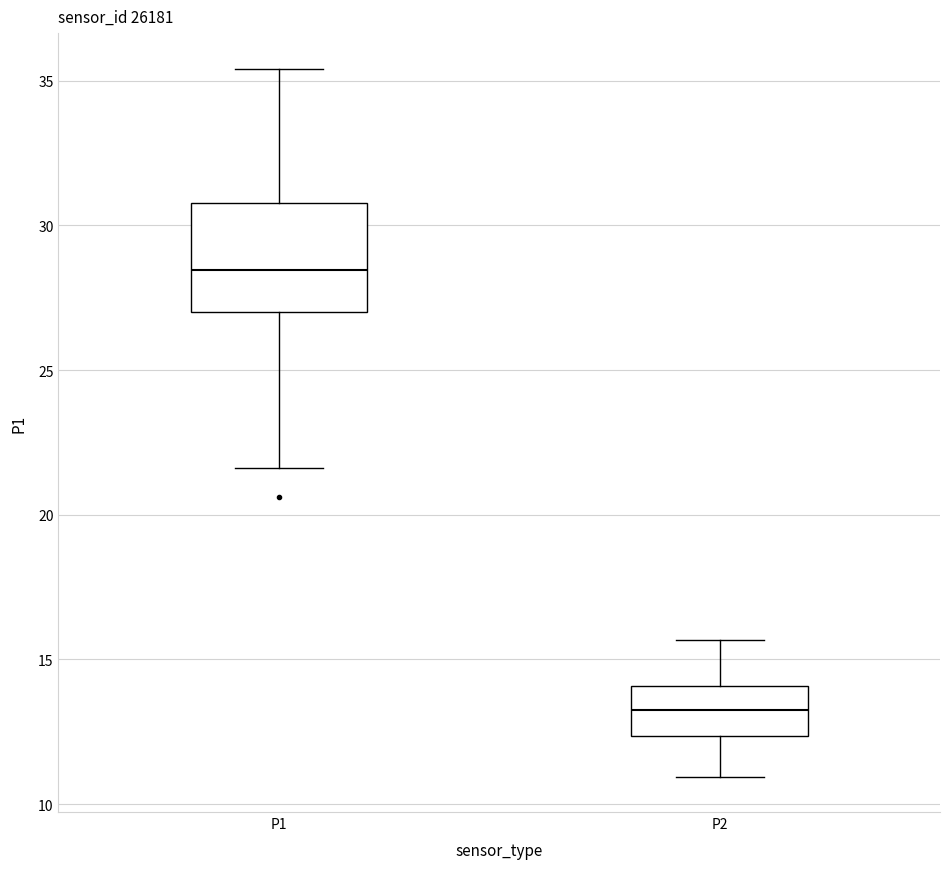

Reading left to right, transcribe this box plot: for each box, give where its median line is, the range the box spans, and where its two whiskers end, as read against the y-axis. The values are not printed on the chart, so give them approximately, as read against the axis.

P1: median 28.5, box 27.0 to 31.0, whiskers 21.5 to 35.5
P2: median 13.0, box 12.5 to 14.0, whiskers 11.0 to 15.5